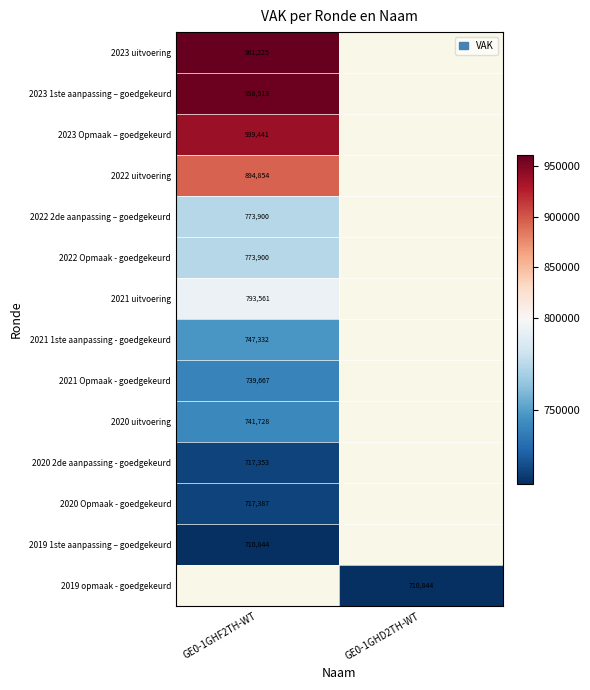

Is it true that 2019 1ste aanpassing – goedgekeurd equals 355308.2 at GE0-1GHF2TH-WT?

False